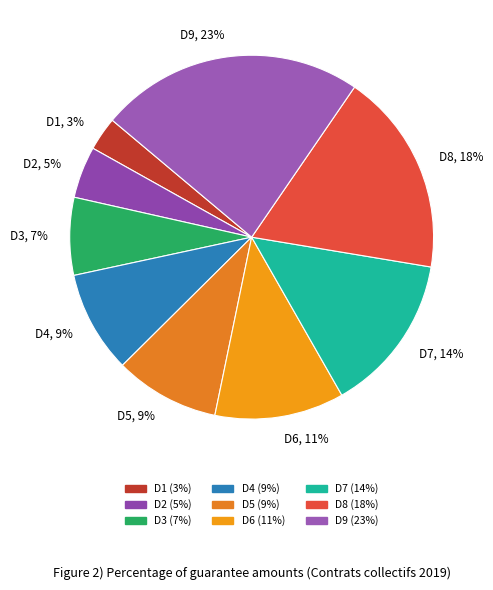

Is it true that D6 is 26% of the pie?

False